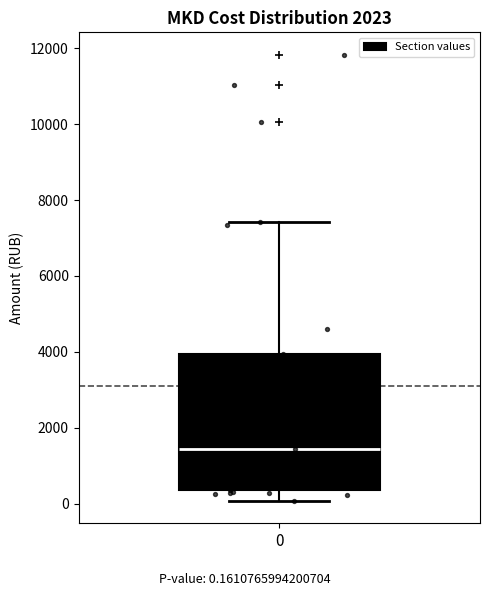

Read this box plot against the y-axis: the position of the median line, the range covered by the box, and the ends of both whiskers. The values are not printed on the chart, so give them approximately, as read against the axis.

median 1400, box 400 to 4000, whiskers 0 to 7400